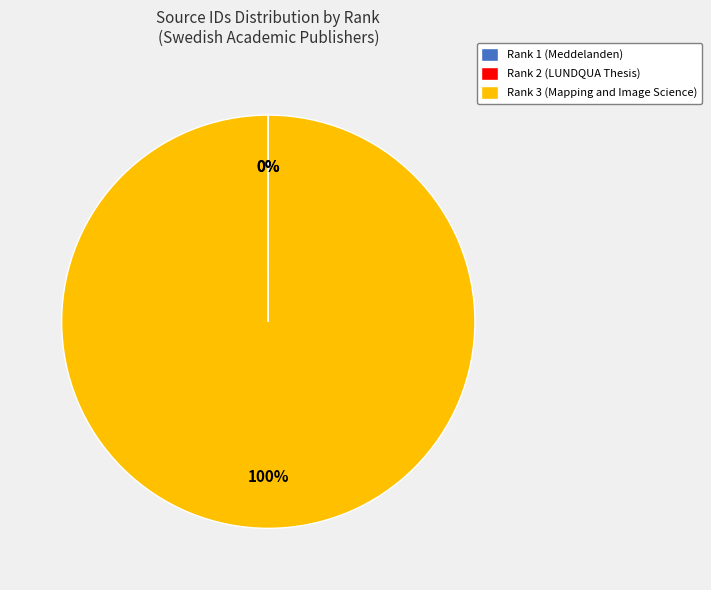

To the nearest percent, what is the difference between the largest and smallest slice percentages?

100%